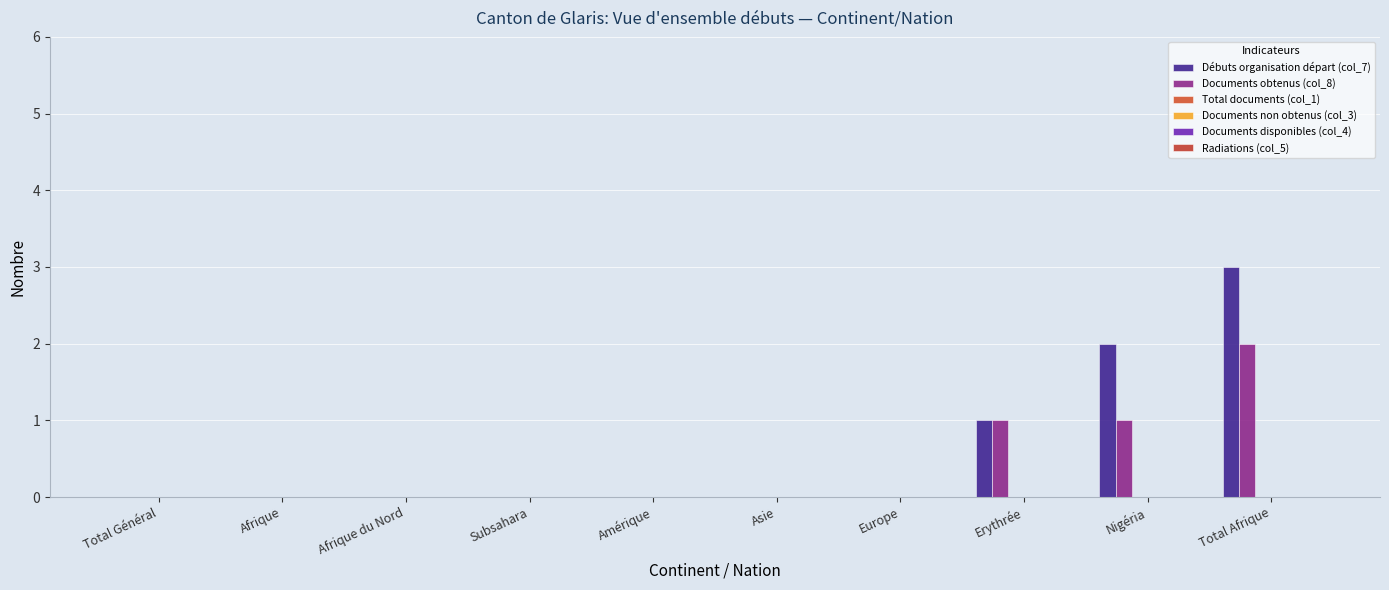

Reading left to right, list all the values displayed in this chart.

Débuts organisation départ (col_7): 0	0	0	0	0	0	0	1	2	3
Documents obtenus (col_8): 0	0	0	0	0	0	0	1	1	2
Total documents (col_1): 0	0	0	0	0	0	0	0	0	0
Documents non obtenus (col_3): 0	0	0	0	0	0	0	0	0	0
Documents disponibles (col_4): 0	0	0	0	0	0	0	0	0	0
Radiations (col_5): 0	0	0	0	0	0	0	0	0	0